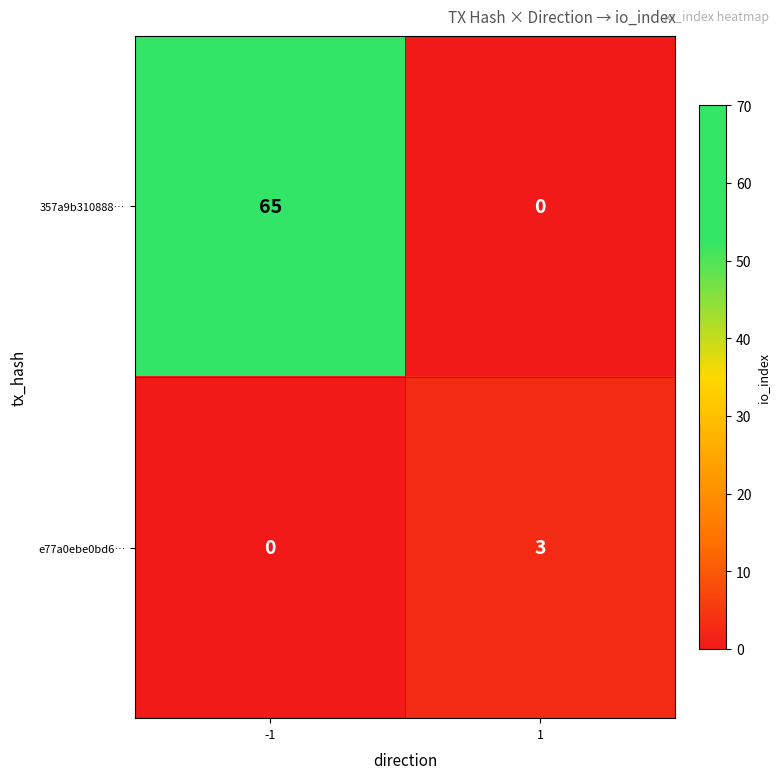

The value of 357a9b310888… at 1 is 25. True or false?

False